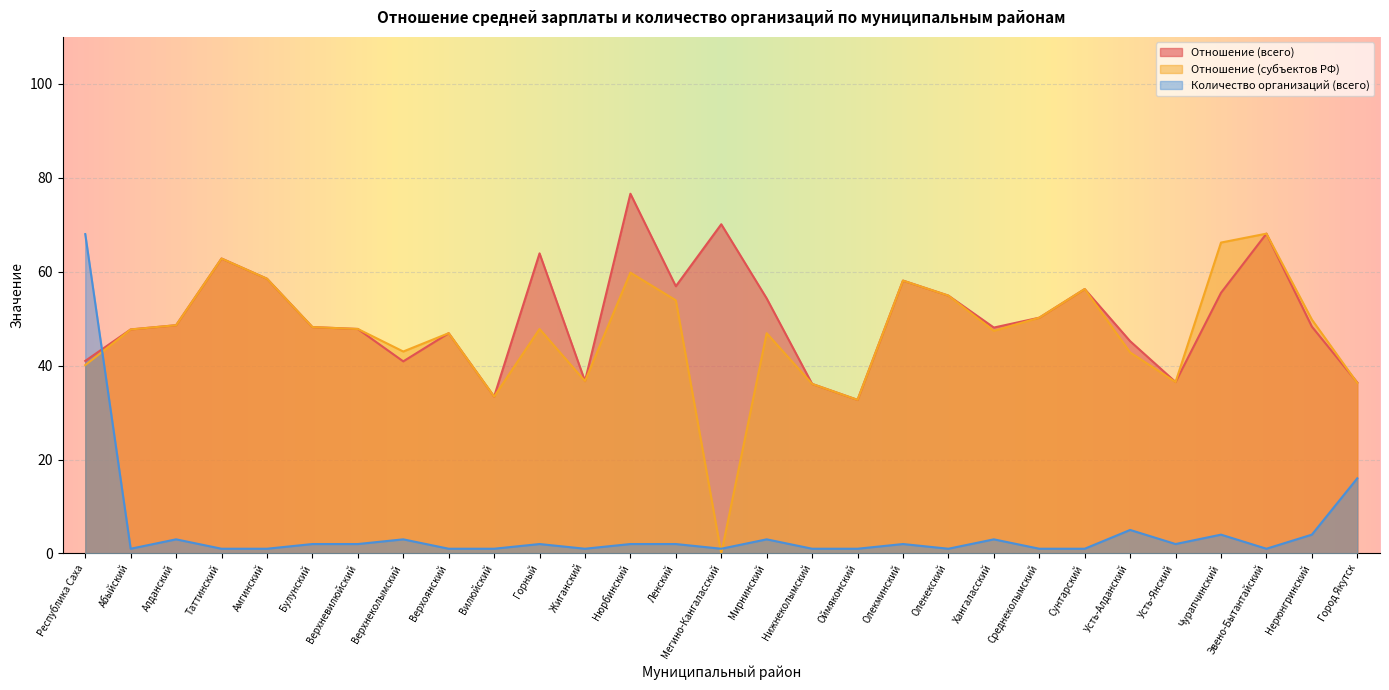

Reading right to left, list all the values displayed in this chart.

Отношение (всего): 36.4	48.3	68.1	55.5	36.5	45.2	56.3	50.2	48.1	54.9	58.1	32.7	36.1	54.3	70.1	56.9	76.6	36.7	63.9	33.4	46.9	40.9	47.8	48.2	58.5	62.8	48.6	47.7	41.0
Отношение (субъектов РФ): 36.3	49.8	68.1	66.2	36.5	42.8	56.3	50.2	47.4	54.9	58.1	32.7	36.1	46.9	0.0	53.9	59.8	36.7	47.8	33.4	46.9	43.0	47.8	48.2	58.5	62.8	48.6	47.7	40.1
Количество организаций (всего): 16.0	4.0	1.0	4.0	2.0	5.0	1.0	1.0	3.0	1.0	2.0	1.0	1.0	3.0	1.0	2.0	2.0	1.0	2.0	1.0	1.0	3.0	2.0	2.0	1.0	1.0	3.0	1.0	68.0